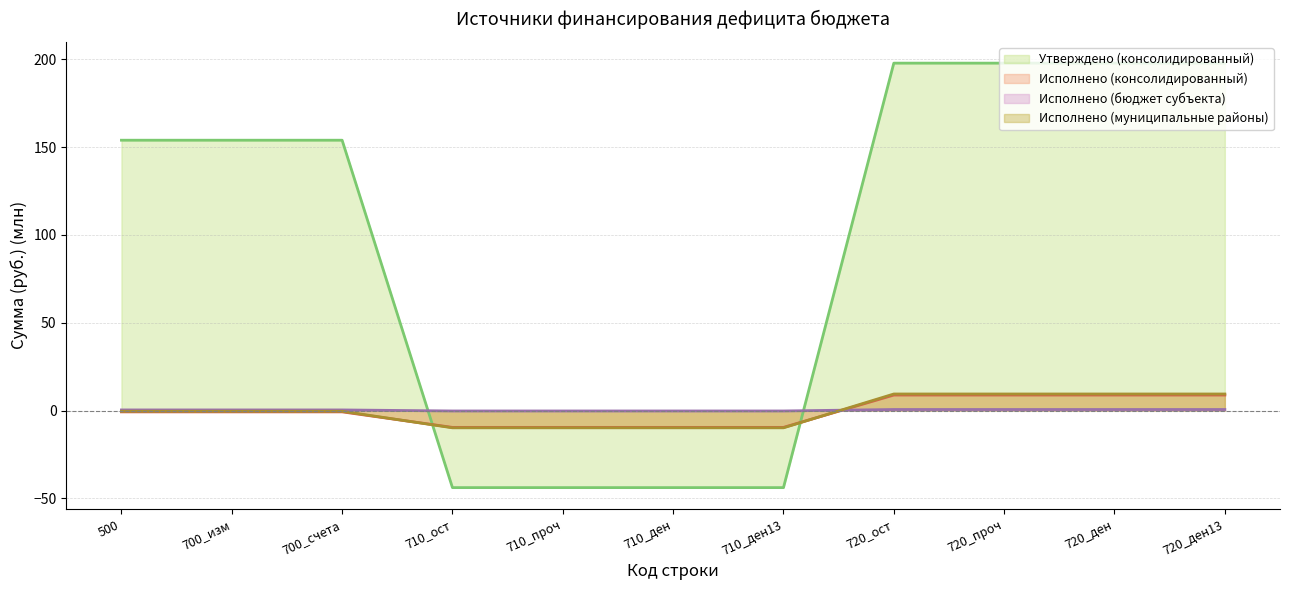

At which label is Исполнено (муниципальные районы) closest to 0?

500